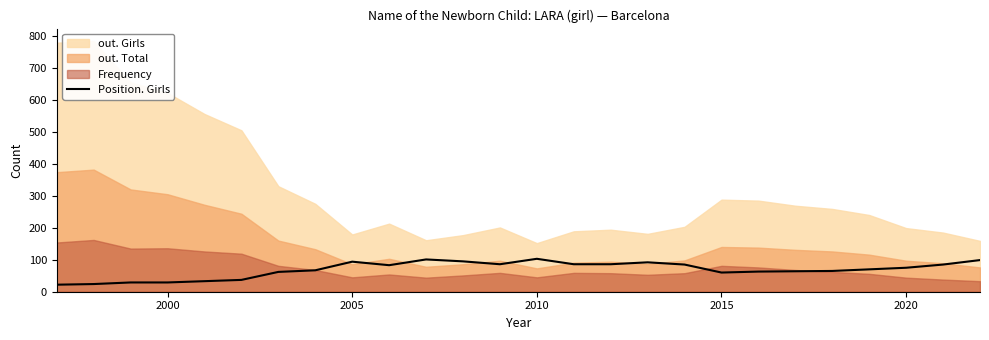

Reading right to left, what are all the values shown in this chart?

99	85	75	70	65	64	63	60	85	92	86	86	103	86	95	101	83	94	67	62	37	33	29	29	24	22